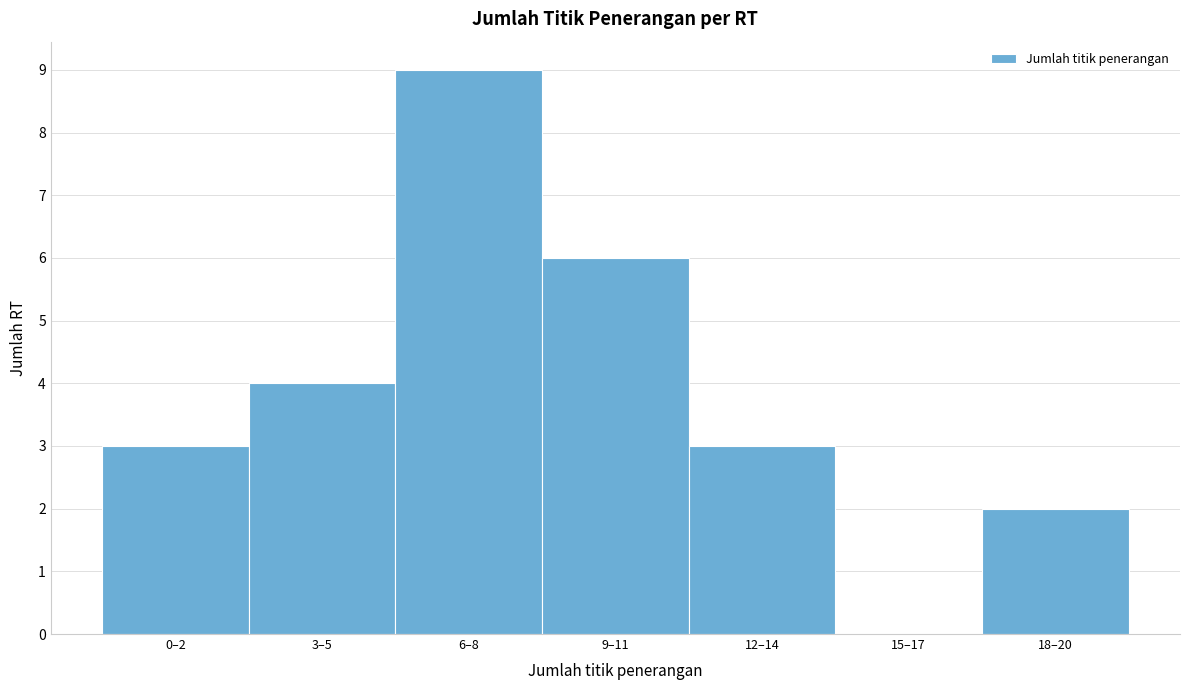

Reading left to right, what are all the values shown in this chart?

0–2=3	3–5=4	6–8=9	9–11=6	12–14=3	15–17=0	18–20=2